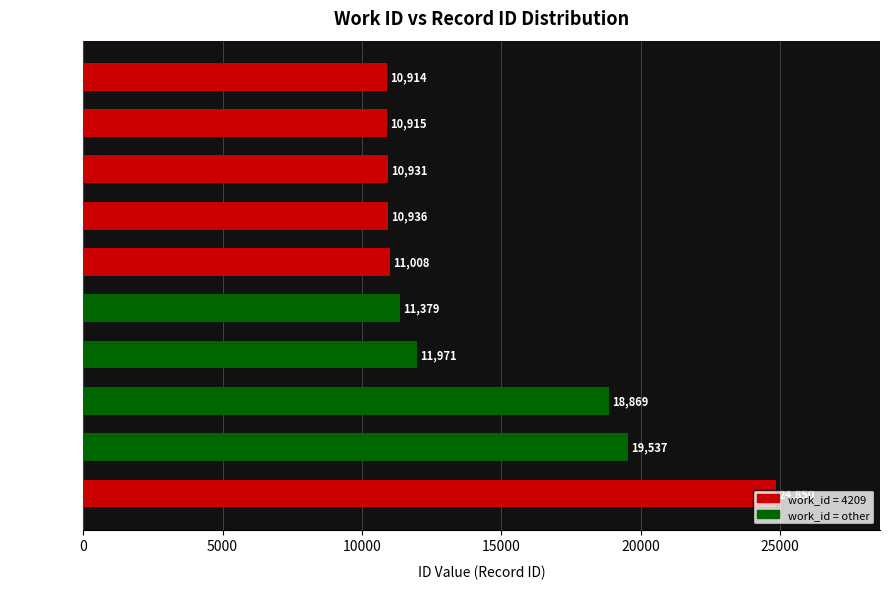

The chart shows a value of 14814 at 4209-10936. True or false?

False